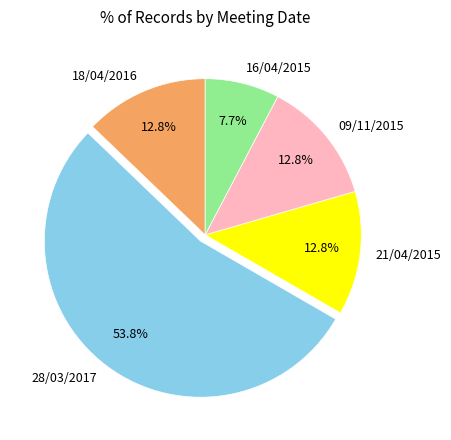

Does 28/03/2017 account for over 50% of the chart?

Yes